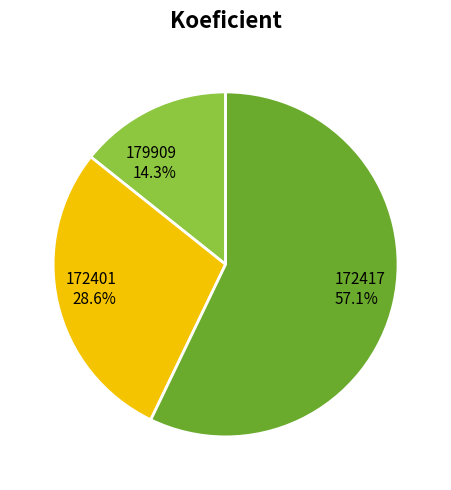

Which has a higher value, 179909 or 172417?

172417